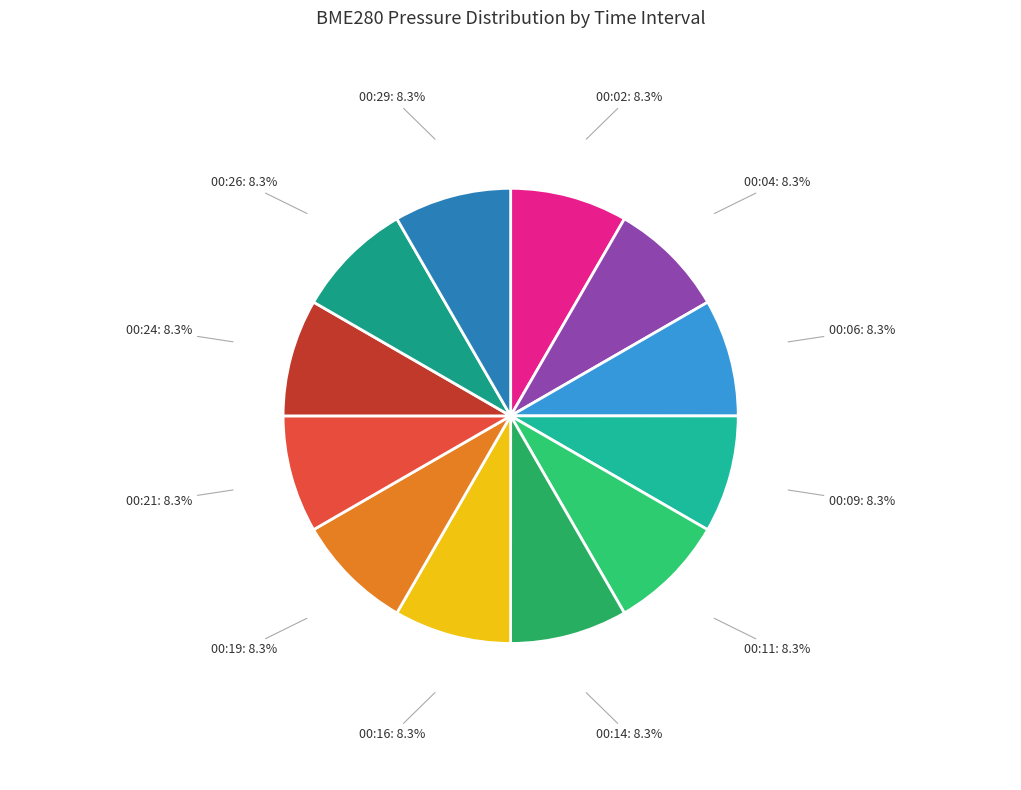

Is there any slice that represents more than half of the pie?

No